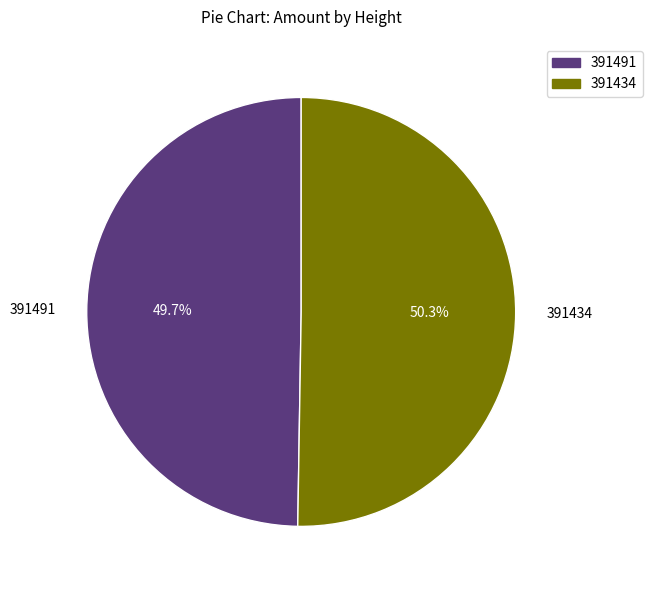

To the nearest percent, what is the combined percentage of 391434 and 391491?

100%